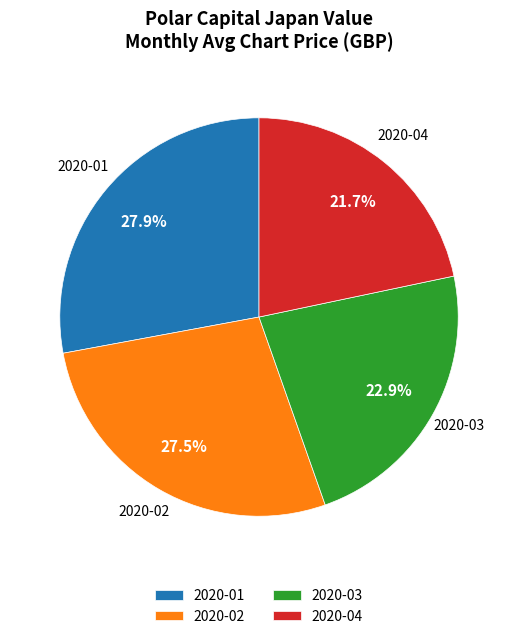

Does any single category account for the majority?

No